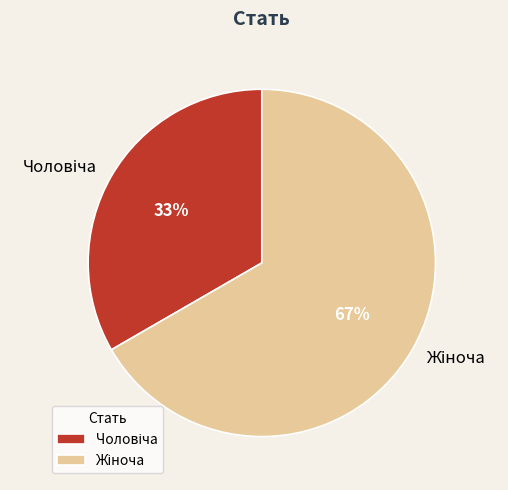

Is there a majority slice in this chart?

Yes